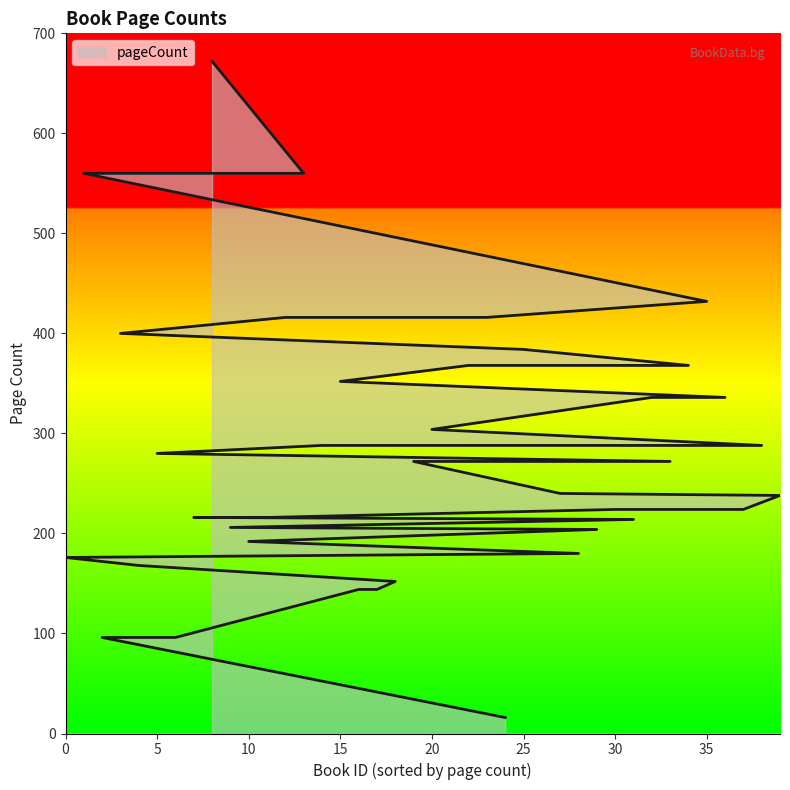

What is the greatest value displayed?

672